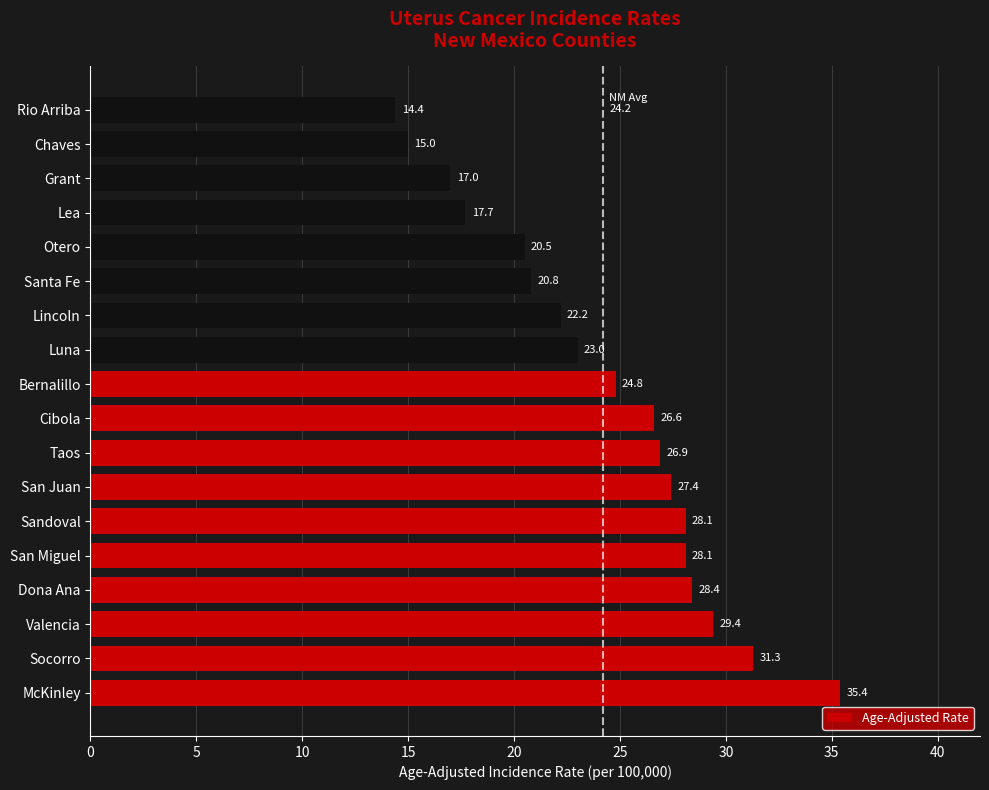

Reading bottom to top, what are all the values shown in this chart?

McKinley=35.4	Socorro=31.3	Valencia=29.4	Dona Ana=28.4	San Miguel=28.1	Sandoval=28.1	San Juan=27.4	Taos=26.9	Cibola=26.6	Bernalillo=24.8	Luna=23.0	Lincoln=22.2	Santa Fe=20.8	Otero=20.5	Lea=17.7	Grant=17.0	Chaves=15.0	Rio Arriba=14.4